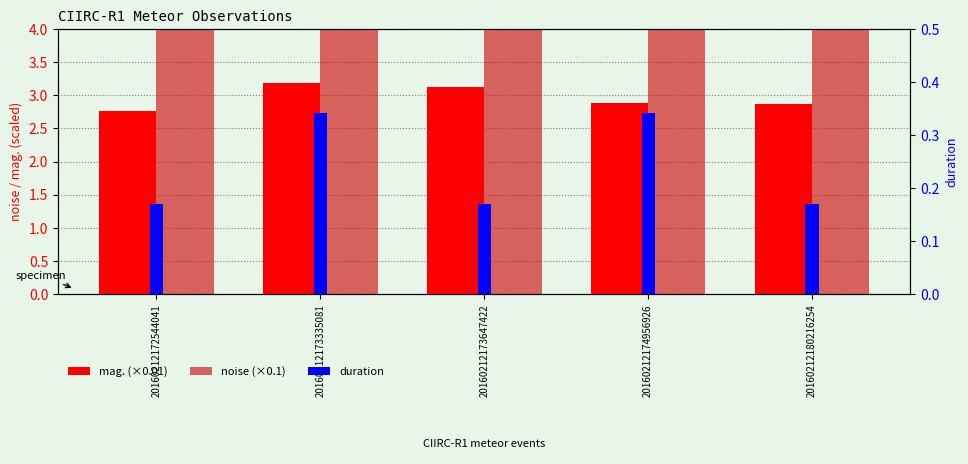

Reading left to right, transcribe all the data shown in this chart.

mag. (×0.01): 20160212172544041=2.8	20160212173335081=3.2	20160212173647422=3.1	20160212174956926=2.9	20160212180216254=2.9
noise (×0.1): 20160212172544041=9.3	20160212173335081=8.3	20160212173647422=9.1	20160212174956926=8.4	20160212180216254=8.6
duration: 20160212172544041=0.2	20160212173335081=0.3	20160212173647422=0.2	20160212174956926=0.3	20160212180216254=0.2